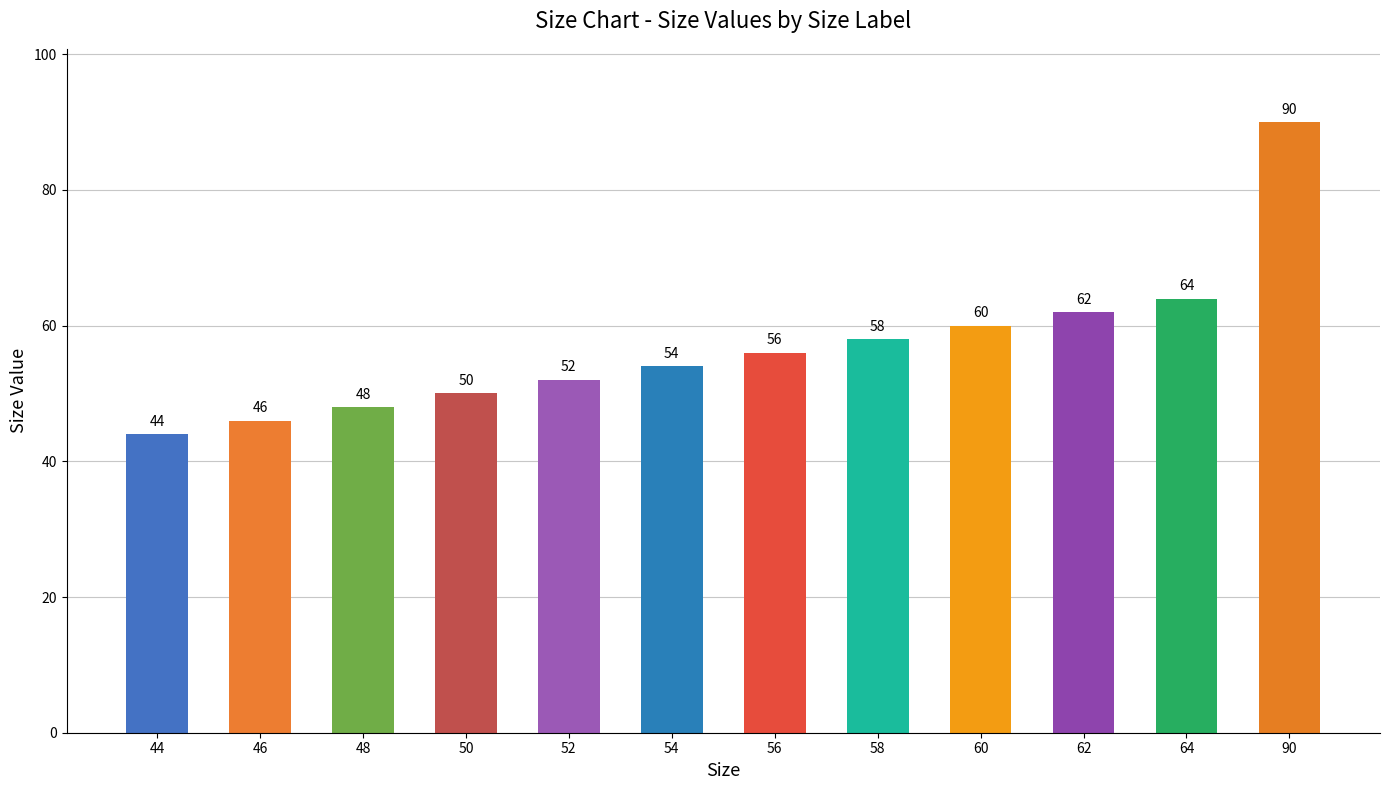

Where is the data nearest to the value 67?

64